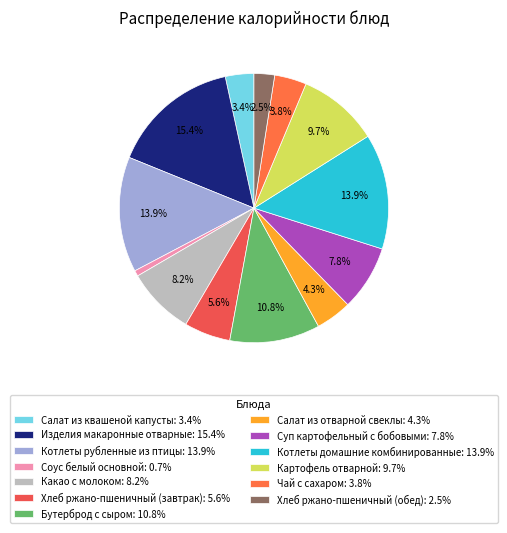

What percentage is NOT represented by Котлеты домашние комбинированные?

86.1%